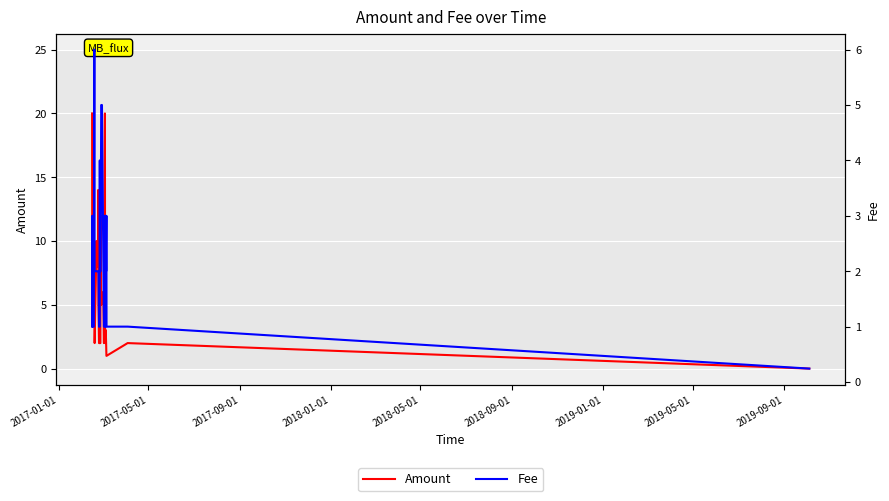

Which category has the highest value across all series?

2017-01-01